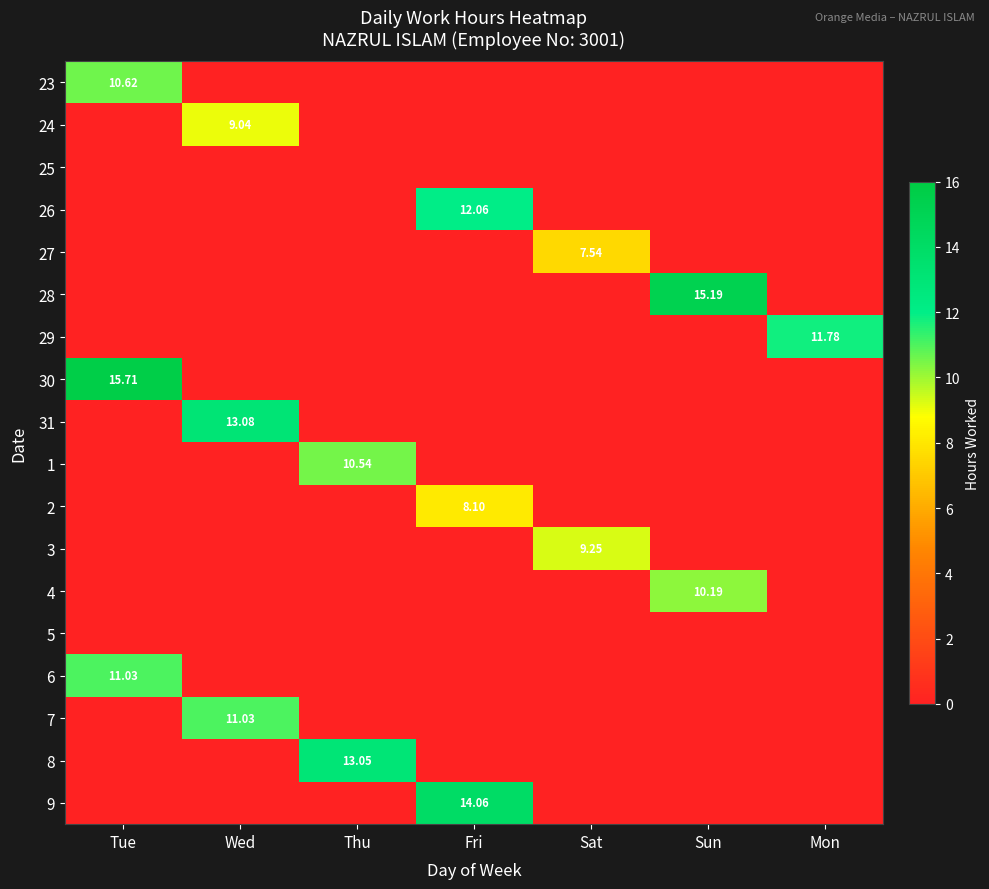

Which category has the lowest value across all series?

Wed